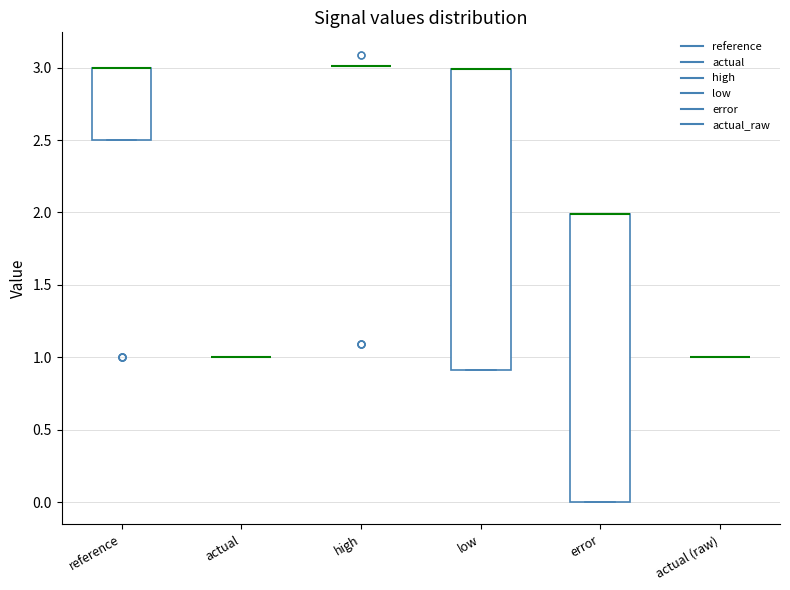

Reading left to right, read every box against the y-axis: the position of its median line, the range the box covers, and the ends of its whiskers. The values are not printed on the chart, so give them approximately, as read against the axis.

reference: median 3.0 (drawn on the box's upper edge), box 2.5 to 3.0, whiskers 2.5 to 3.0
actual: box collapsed to a line at 1.0, whiskers 1.0 to 1.0
high: box collapsed to a line at 3.0, whiskers 3.0 to 3.0
low: median 3.0 (drawn on the box's upper edge), box 0.9 to 3.0, whiskers 0.9 to 3.0
error: median 2.0 (drawn on the box's upper edge), box 0.0 to 2.0, whiskers 0.0 to 2.0
actual (raw): box collapsed to a line at 1.0, whiskers 1.0 to 1.0